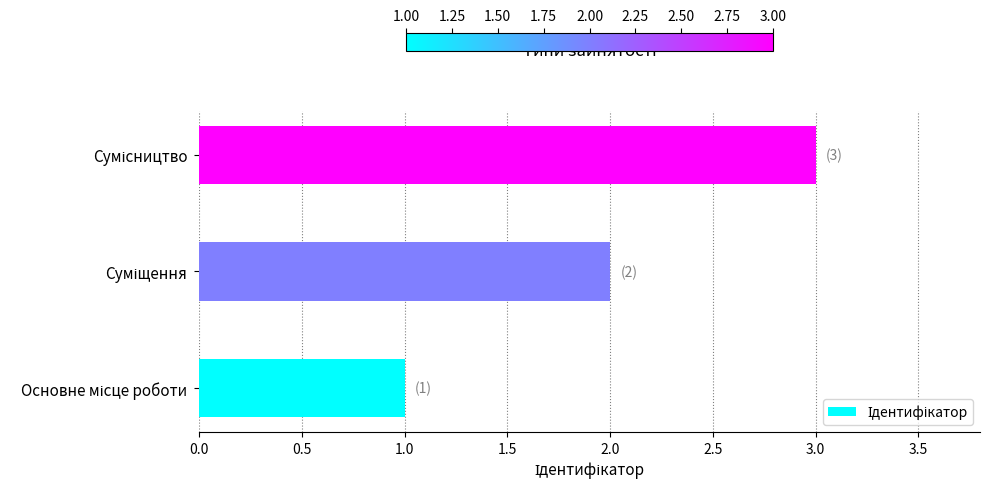

What is the greatest value displayed?

3